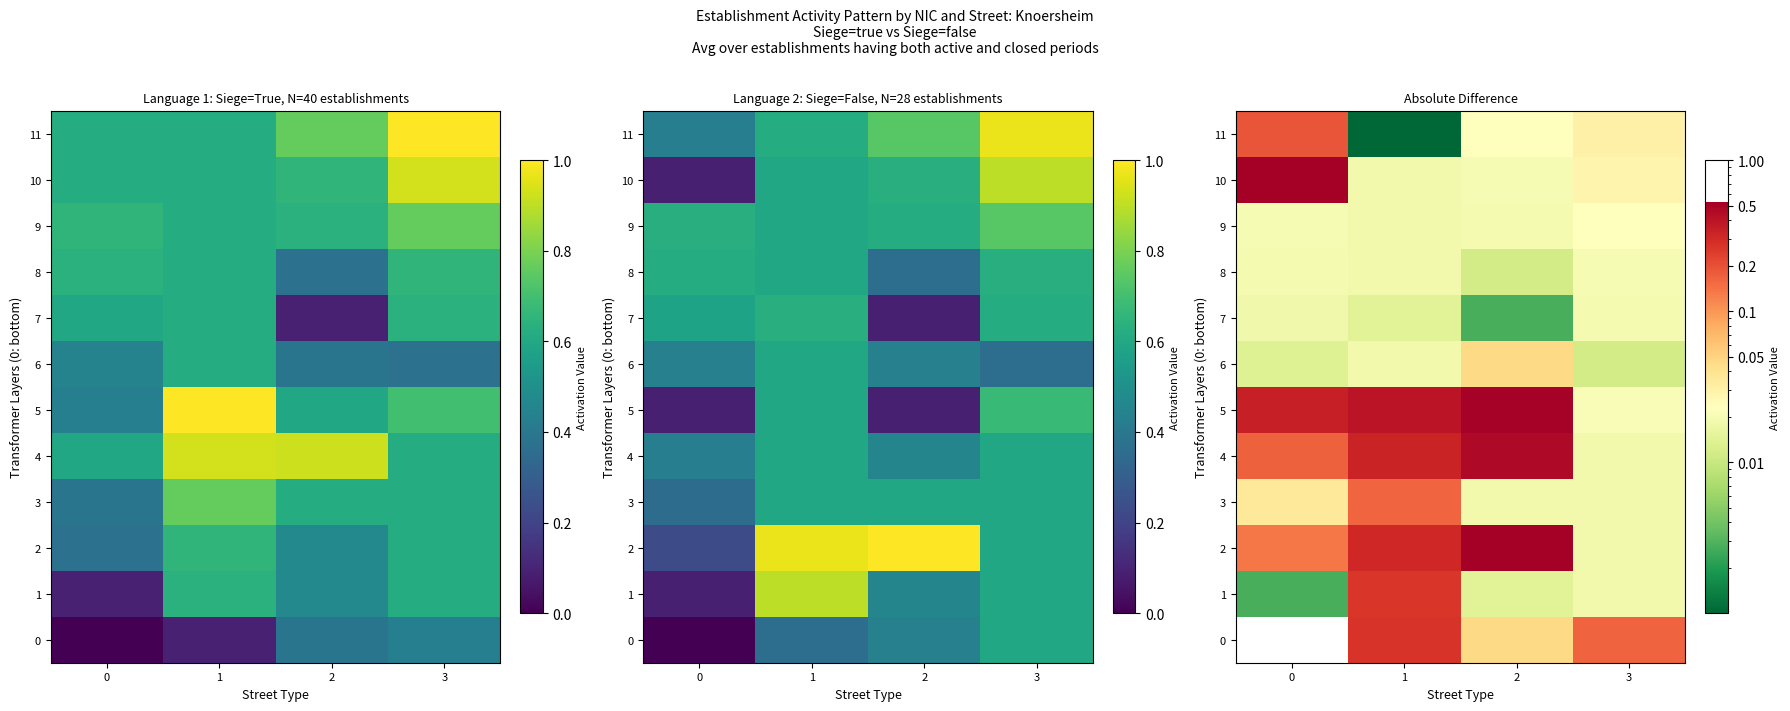

Is the value of 1 at 3 greater than the value of 4 at 2?

No